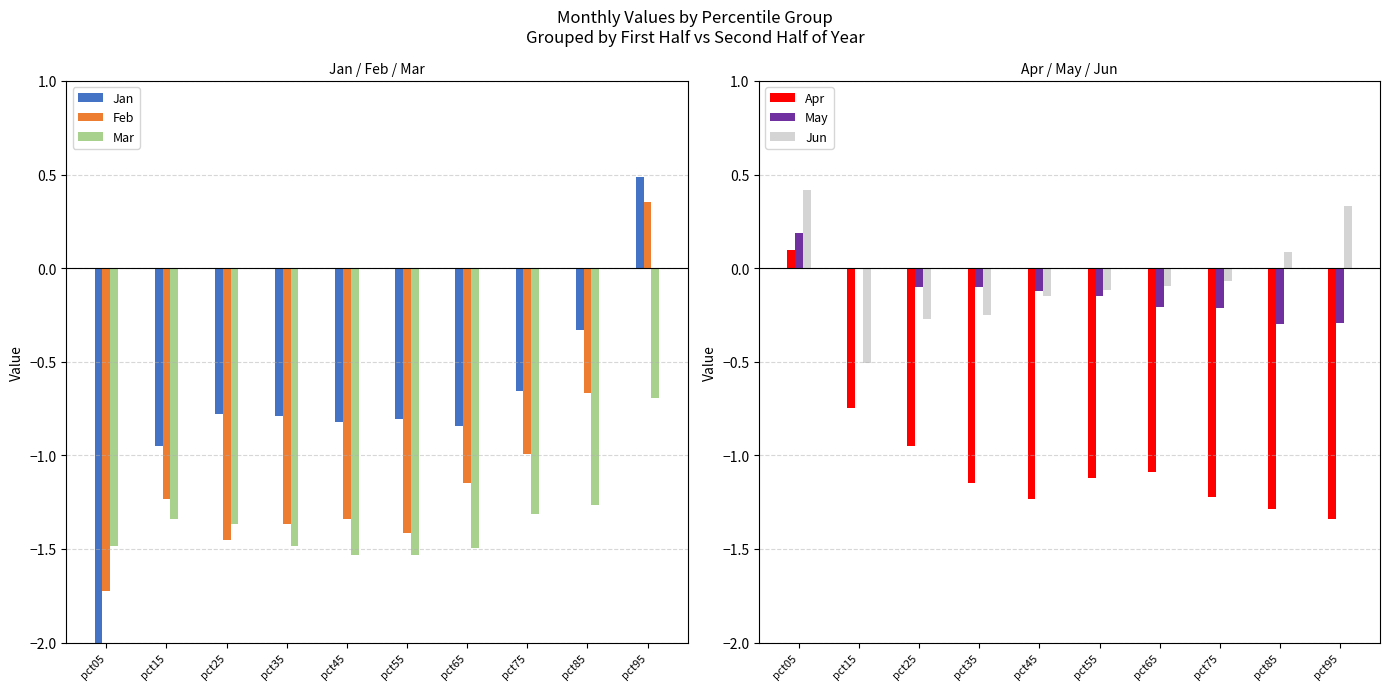

Count the number of data series in this chart.

6